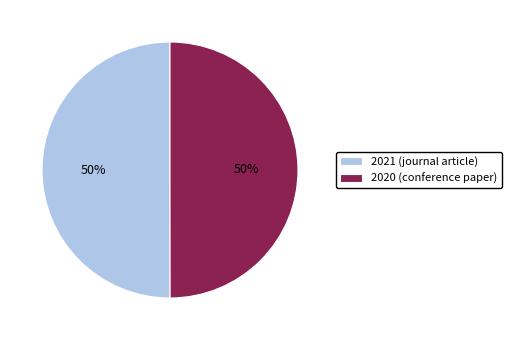

Approximately how many times larger is the value at 2020 (conference paper) compared to 2021 (journal article)?

1.0